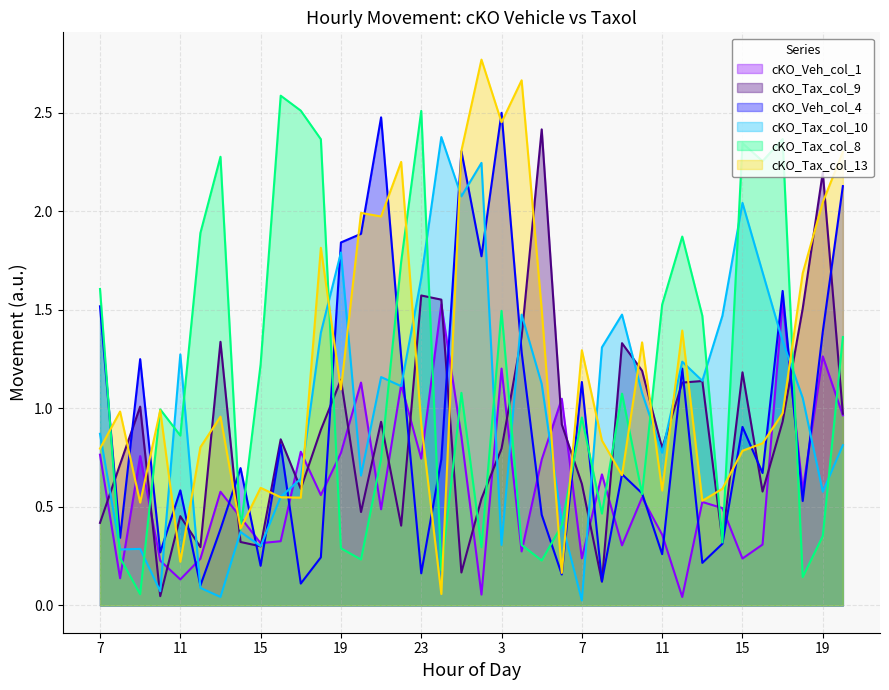

Which series has the widest spread of values?

cKO_Tax_col_13